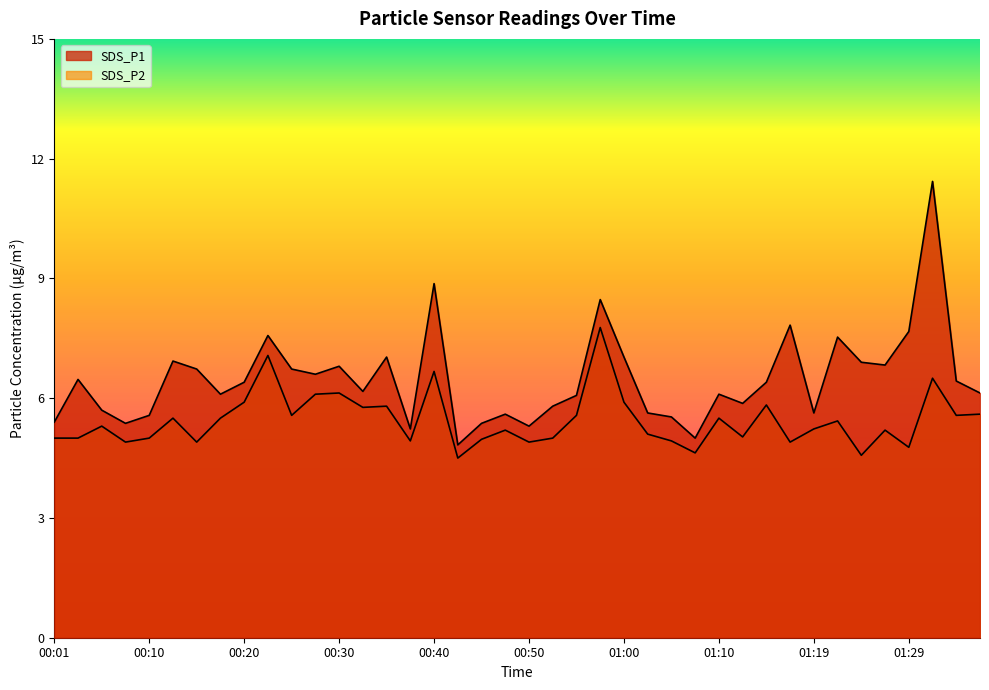

How many lines are shown in the chart?

2